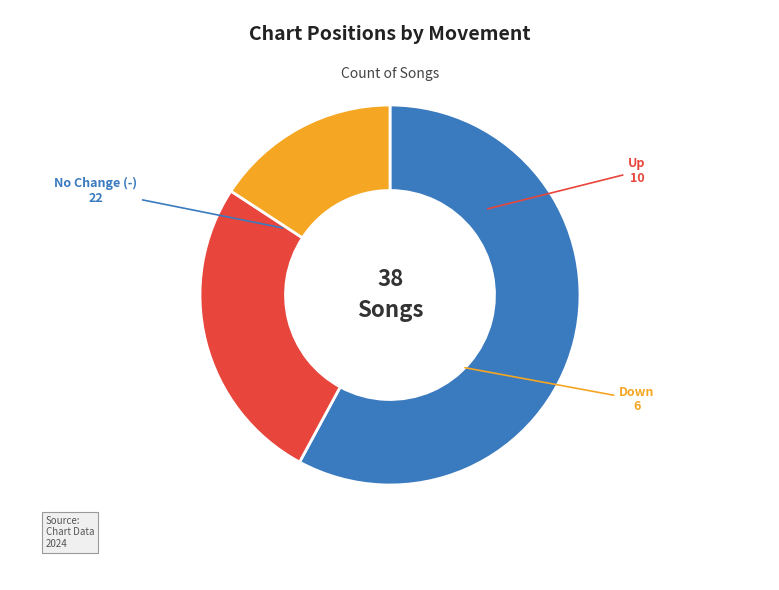

Is there a majority slice in this chart?

Yes